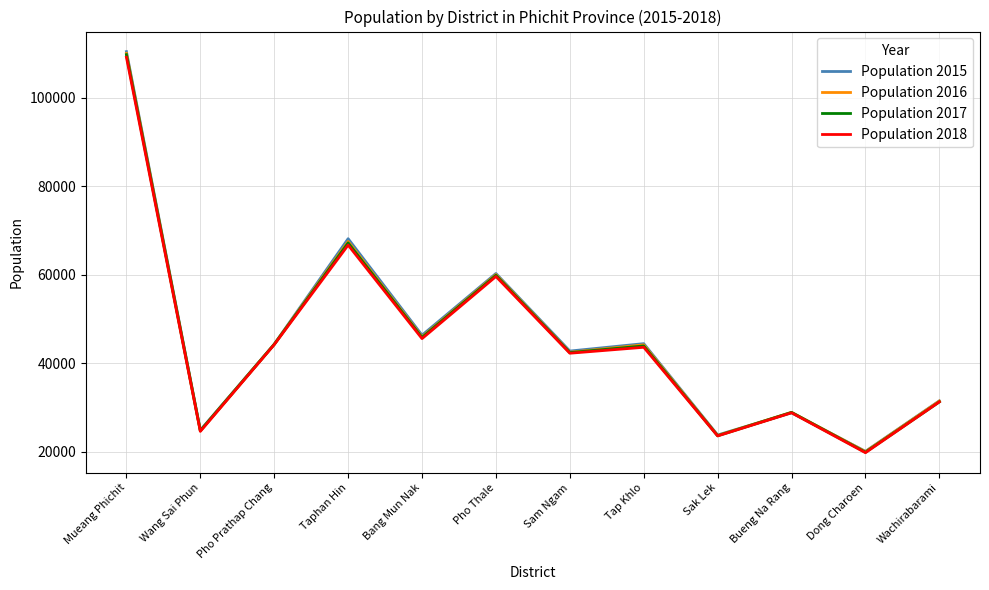

At which category is the sum across all series the highest?

Mueang Phichit